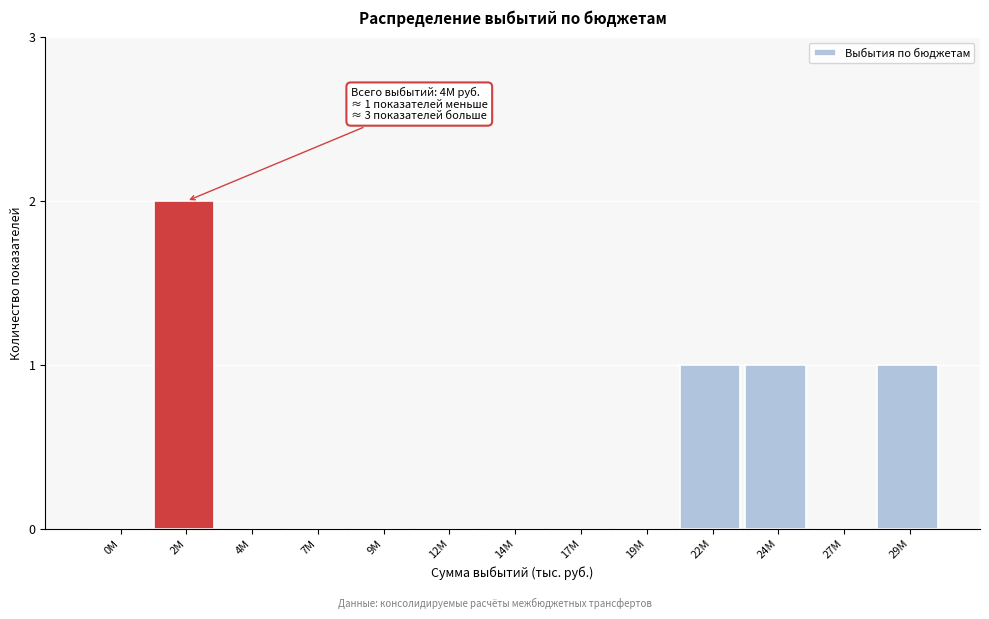

Reading left to right, extract all data points from this chart.

0M=0	2M=2	4M=0	7M=0	9M=0	12M=0	14M=0	17M=0	19M=0	22M=1	24M=1	27M=0	29M=1